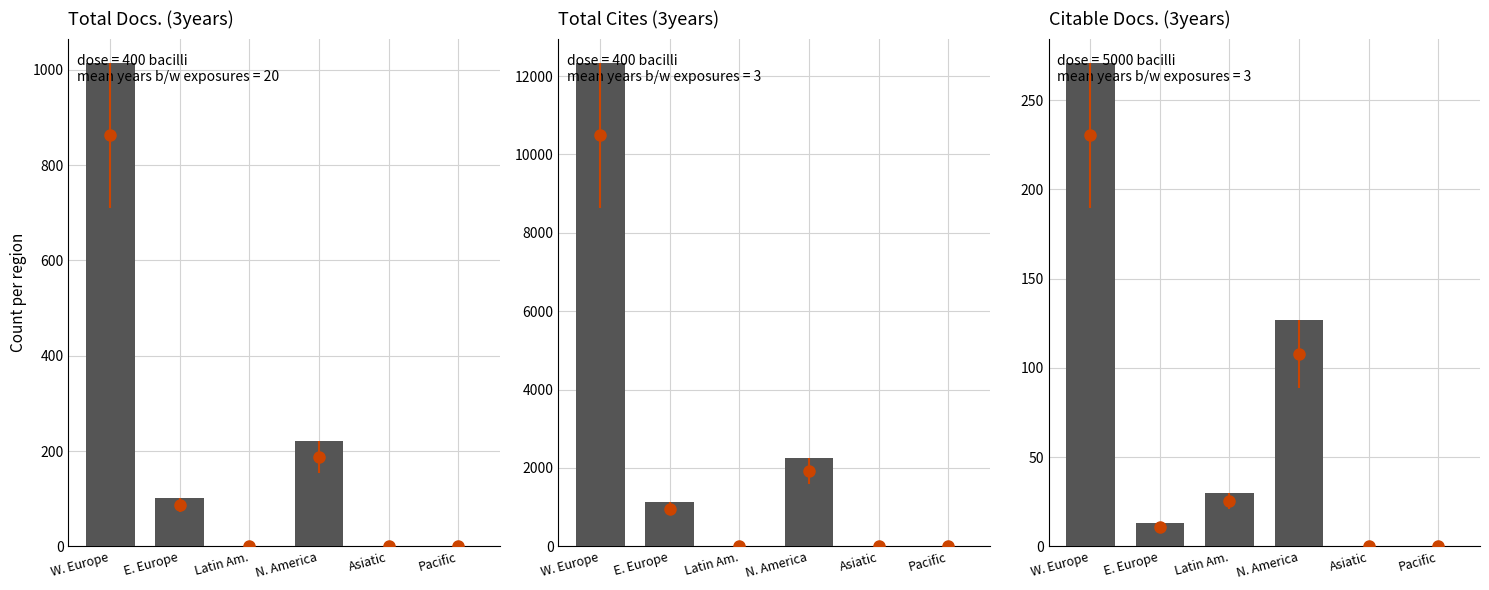

Is the value of Total Docs. (3years) at Asiatic greater than the value of Citable Docs. (3years) at Latin Am.?

No